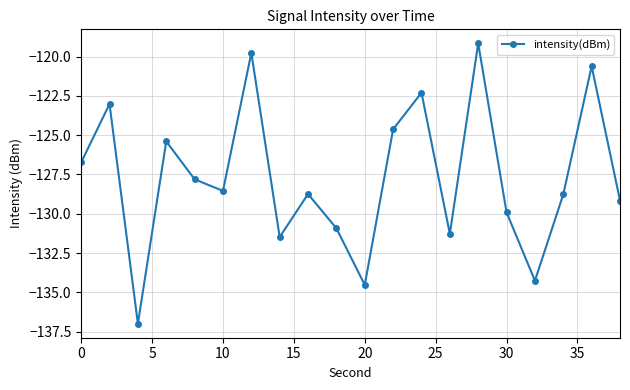

How many lines are shown in the chart?

1